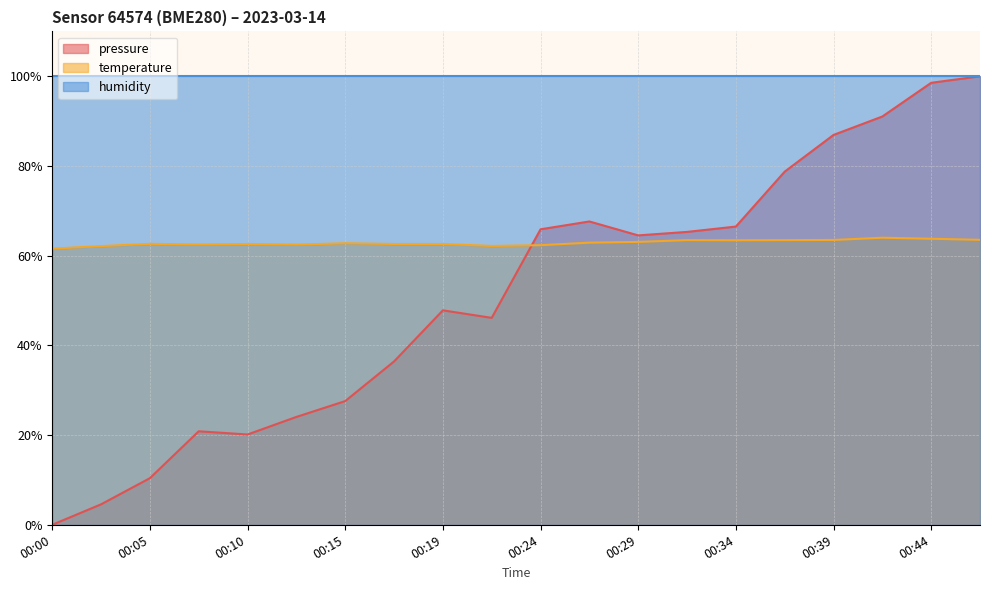

Which series has the largest total across all categories?

humidity